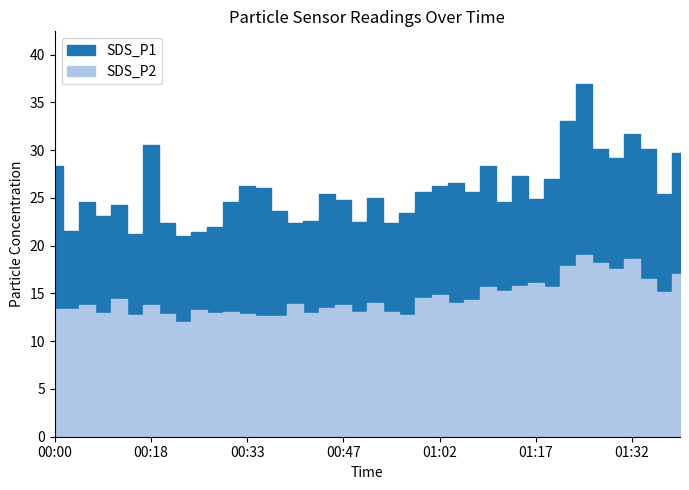

True or false: SDS_P1 and SDS_P2 cross at least once.

False